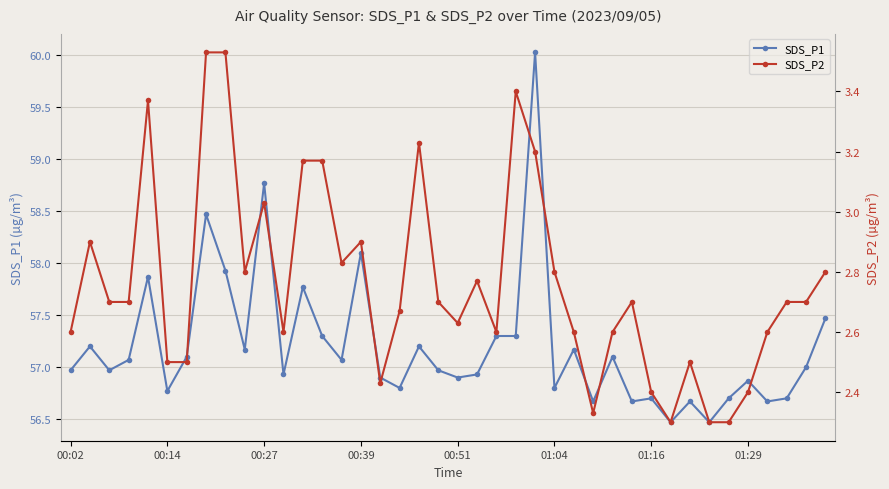

True or false: SDS_P1 has more than 2 interior local peaks.

True